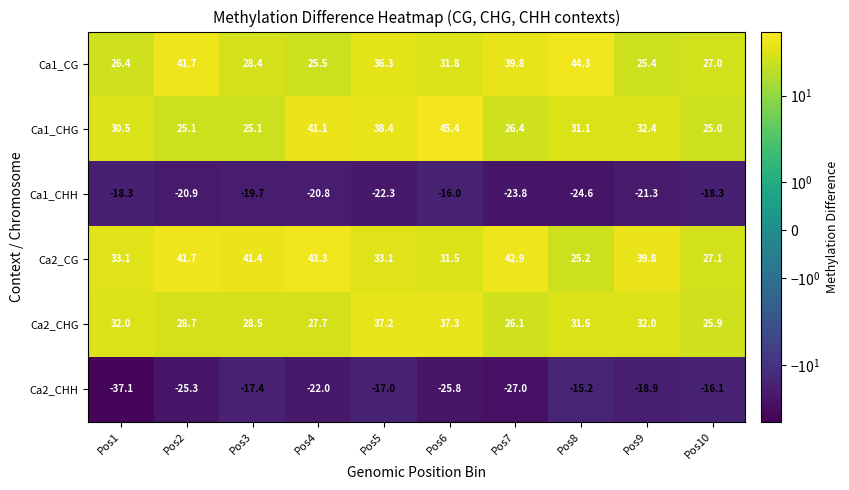

What is the maximum value shown in the chart?

45.4